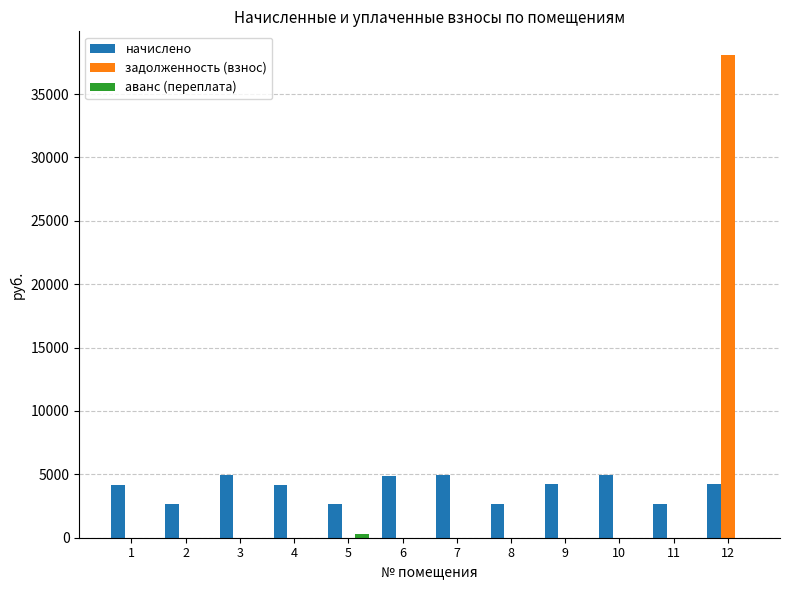

How many groups of bars are there?

12